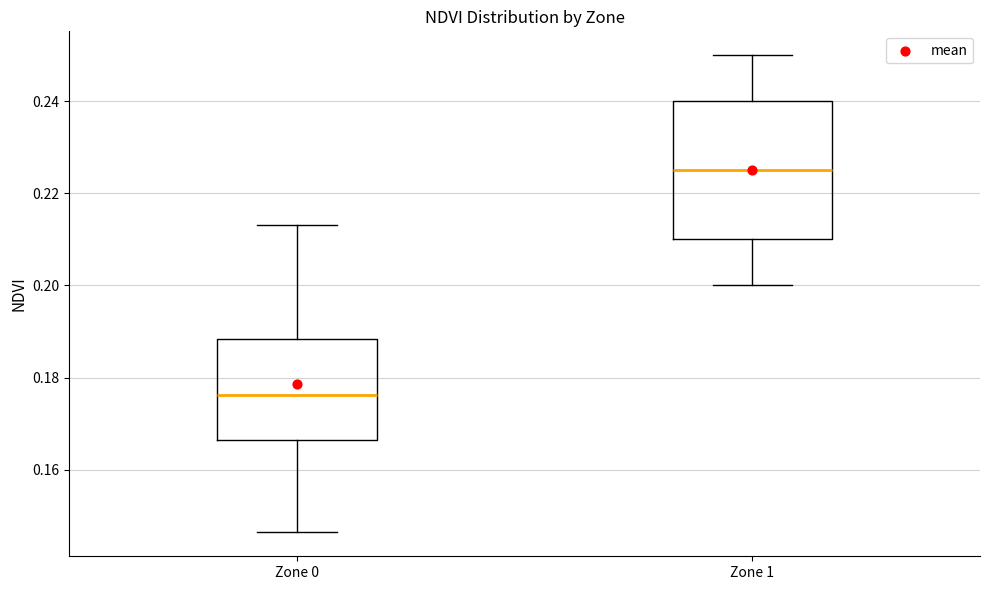

Where is the lower edge of the box for Zone 1 on the y-axis? The values are not printed on the chart, so give them approximately, as read against the axis.

0.210